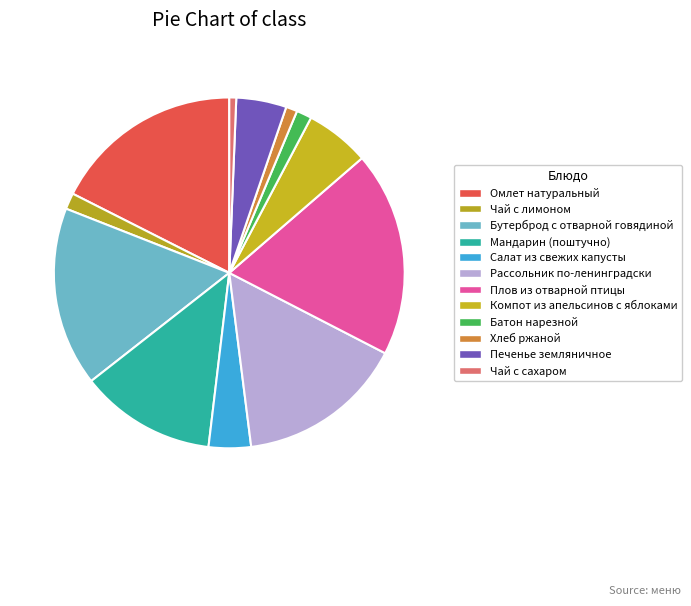

Which category has the biggest portion of the pie?

Плов из отварной птицы